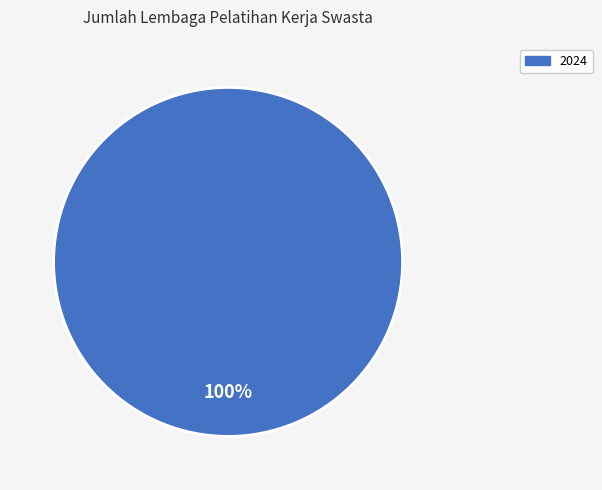

Is there any slice that represents more than half of the pie?

Yes